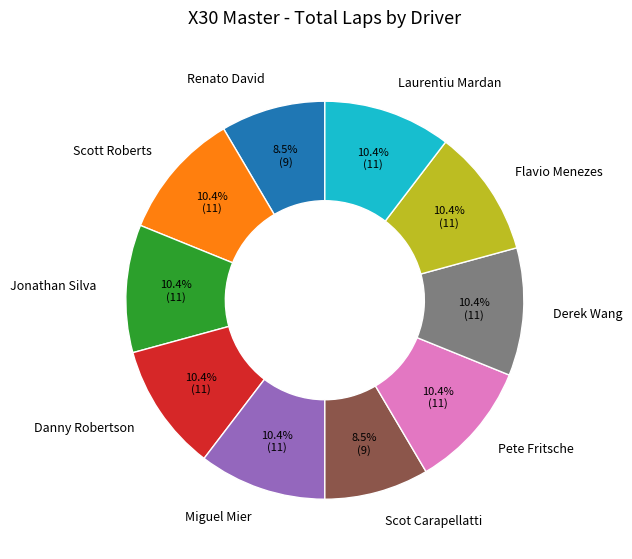

To the nearest percent, what percentage of the pie is Derek Wang?

10%